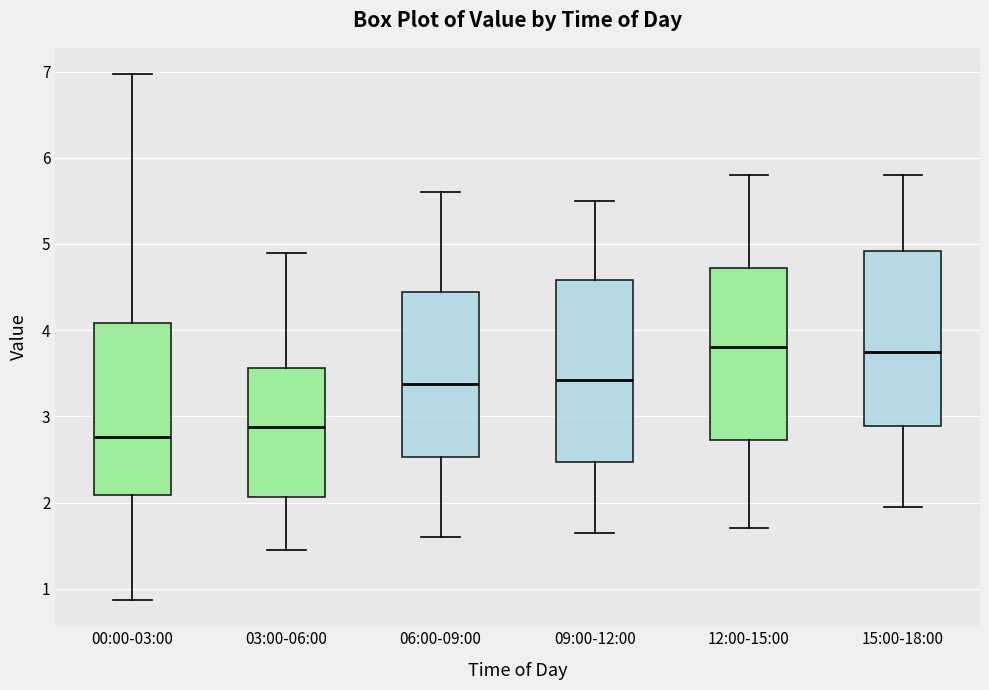

Reading left to right, read every box against the y-axis: the position of its median line, the range the box covers, and the ends of its whiskers. The values are not printed on the chart, so give them approximately, as read against the axis.

00:00-03:00: median 2.8, box 2.1 to 4.1, whiskers 0.9 to 7.0
03:00-06:00: median 2.9, box 2.1 to 3.6, whiskers 1.5 to 4.9
06:00-09:00: median 3.4, box 2.5 to 4.4, whiskers 1.6 to 5.6
09:00-12:00: median 3.4, box 2.5 to 4.6, whiskers 1.7 to 5.5
12:00-15:00: median 3.8, box 2.7 to 4.7, whiskers 1.7 to 5.8
15:00-18:00: median 3.8, box 2.9 to 4.9, whiskers 2.0 to 5.8